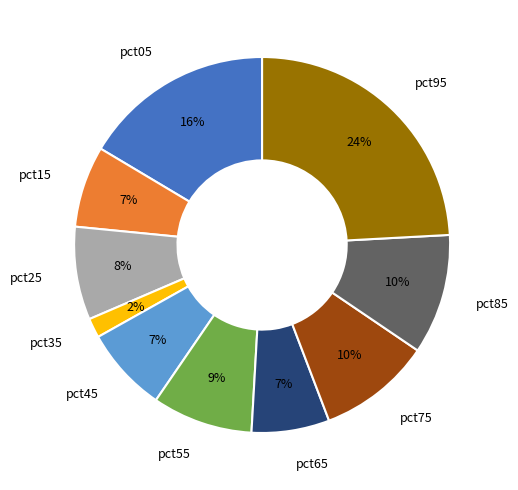

Which slice is the smallest?

pct35